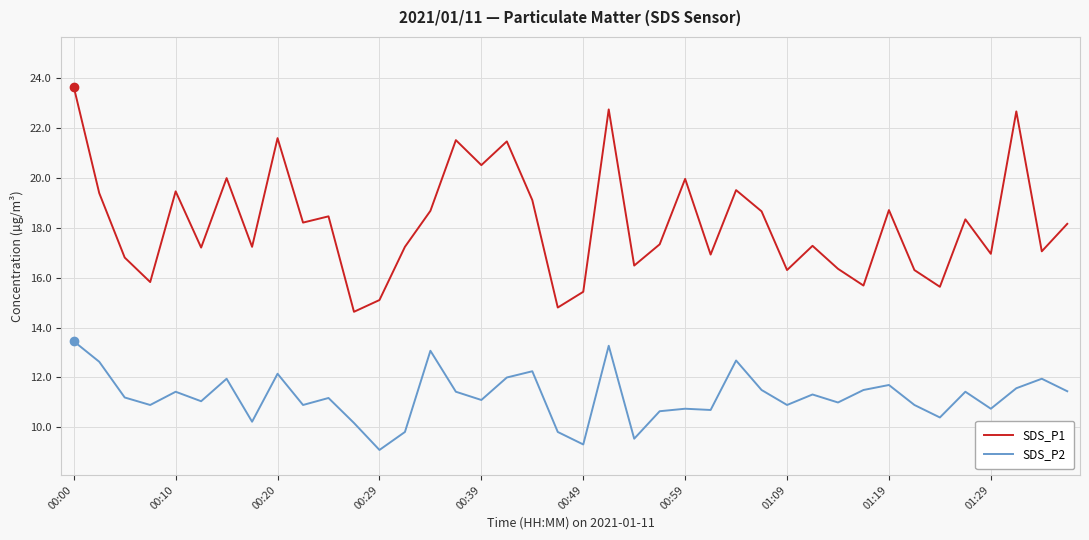

List the series in order of their overall mean, highest first.

SDS_P1, SDS_P2